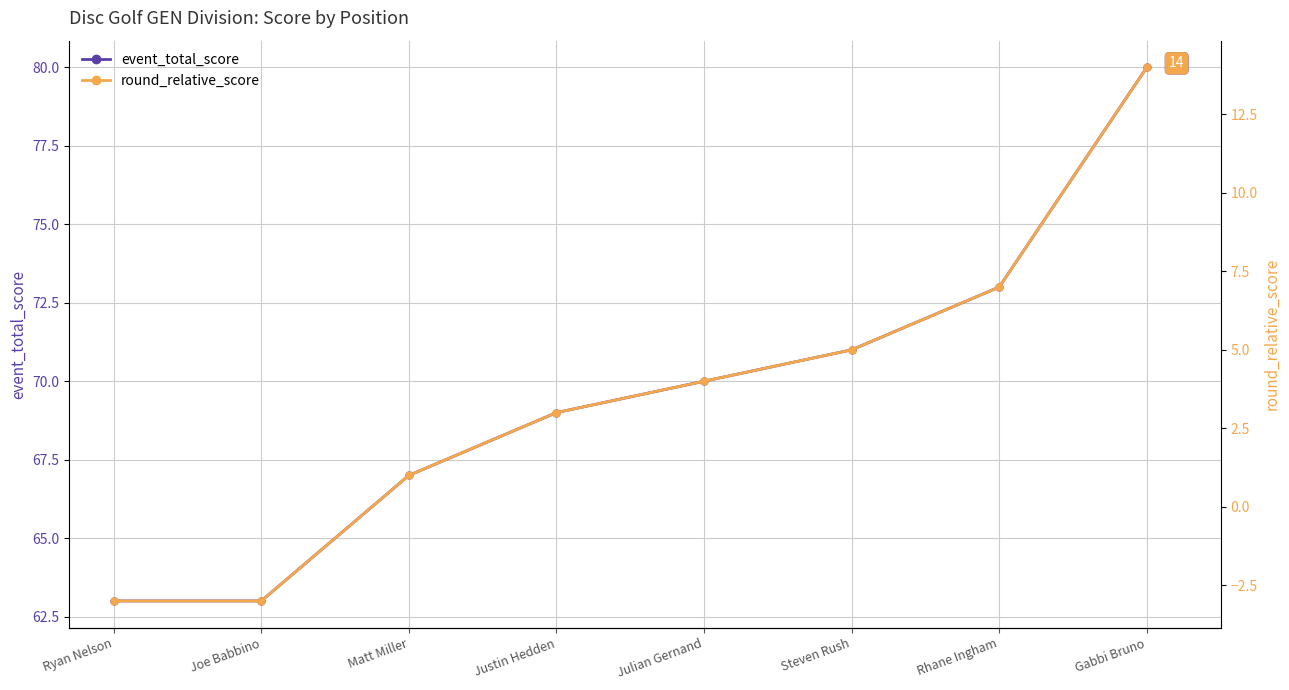

What position from the left is Ryan Nelson?

1